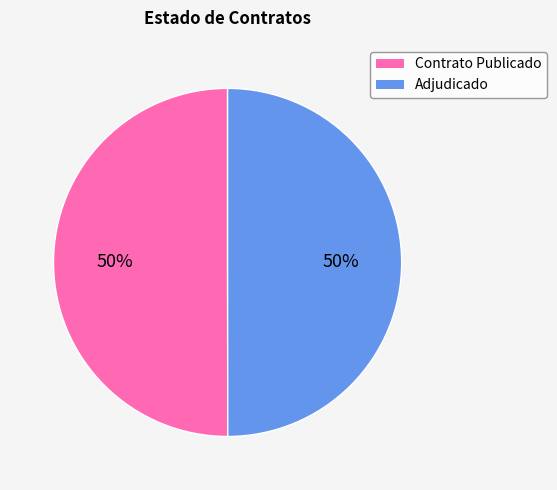

The Adjudicado slice represents 50% of the pie. True or false?

True